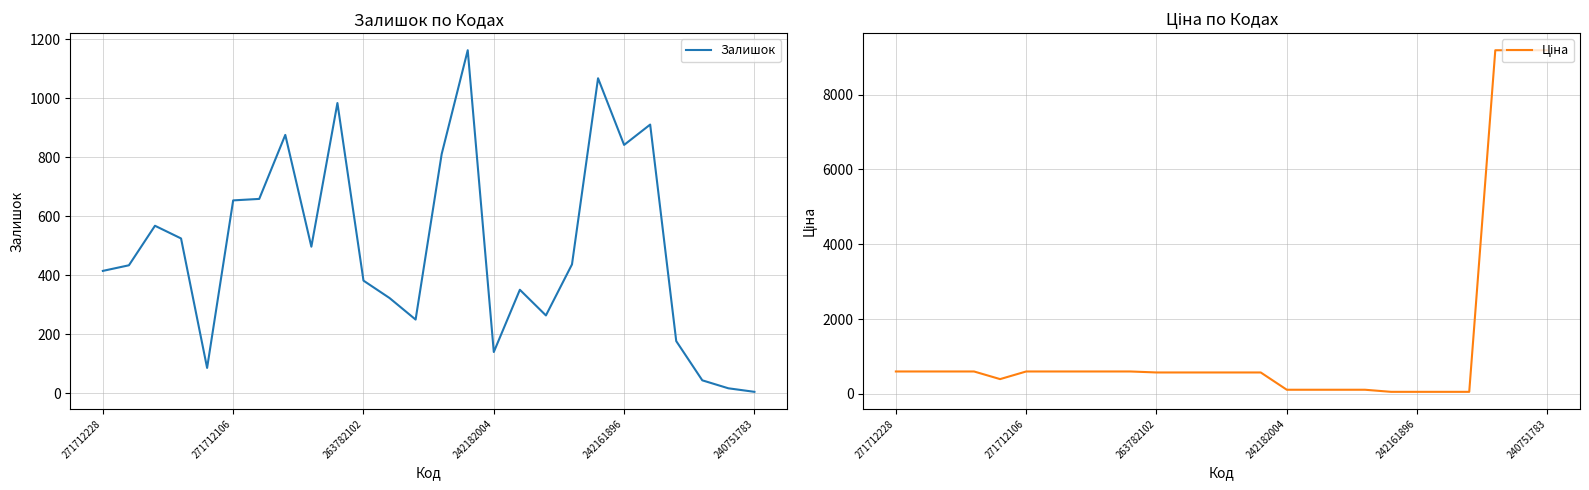

Between 7 and 24, which is larger?

7